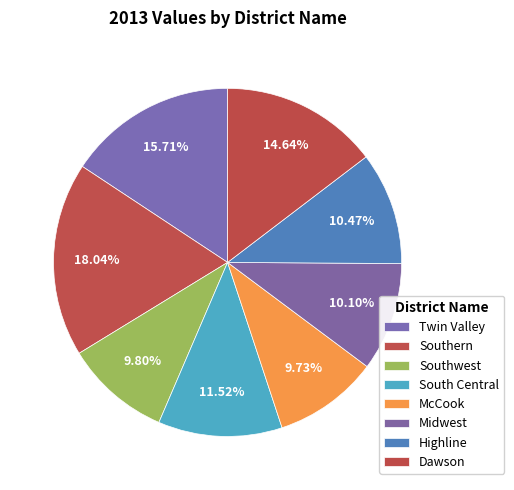

Combined, do Southwest and Twin Valley account for over 50%?

No